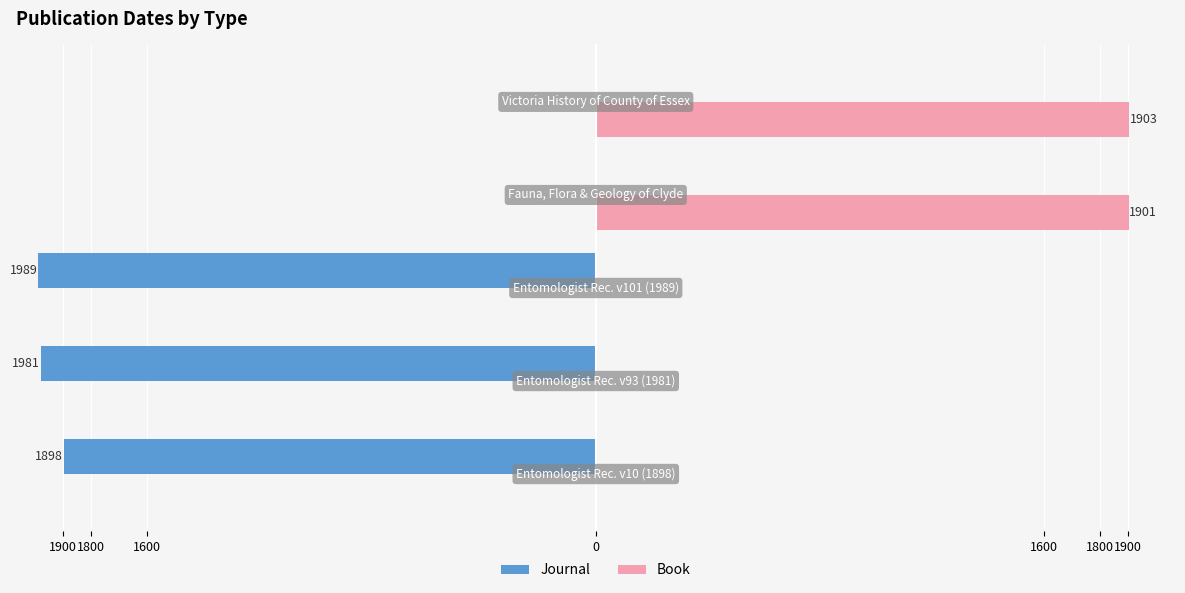

Reading left to right, transcribe all the data shown in this chart.

Journal: 1900=-1898	1800=-1981	1600=-1989	0=0	1600=0
Book: 1900=0	1800=0	1600=0	0=1901	1600=1903